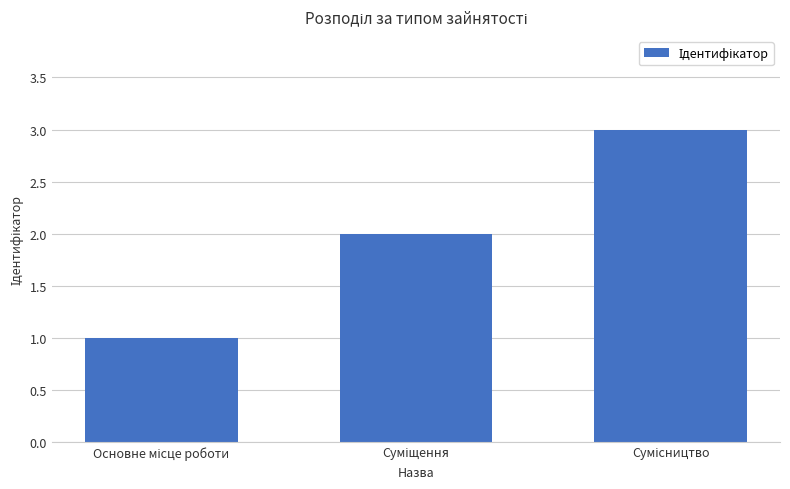

What is the greatest value displayed?

3